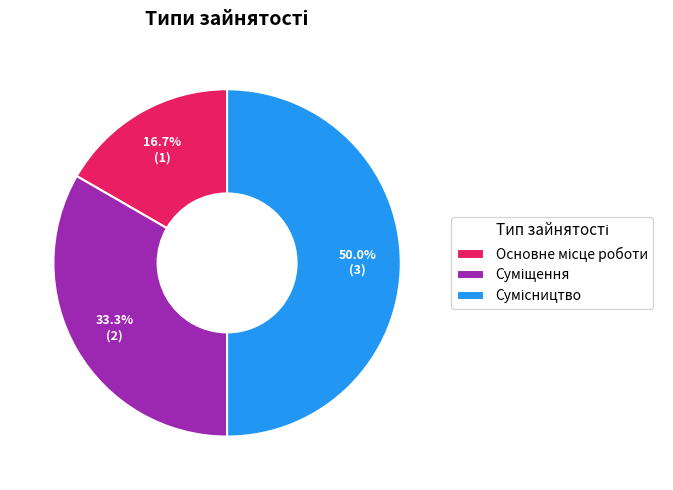

Count the number of slices in the pie.

3